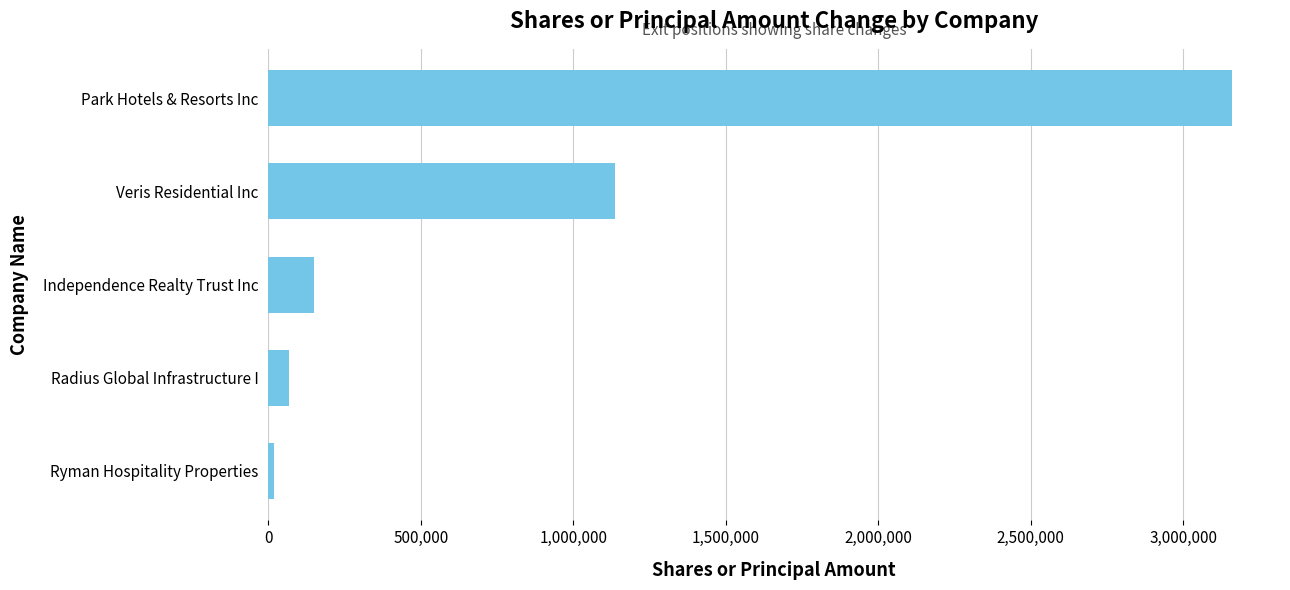

What is the sum of all values?

4530836